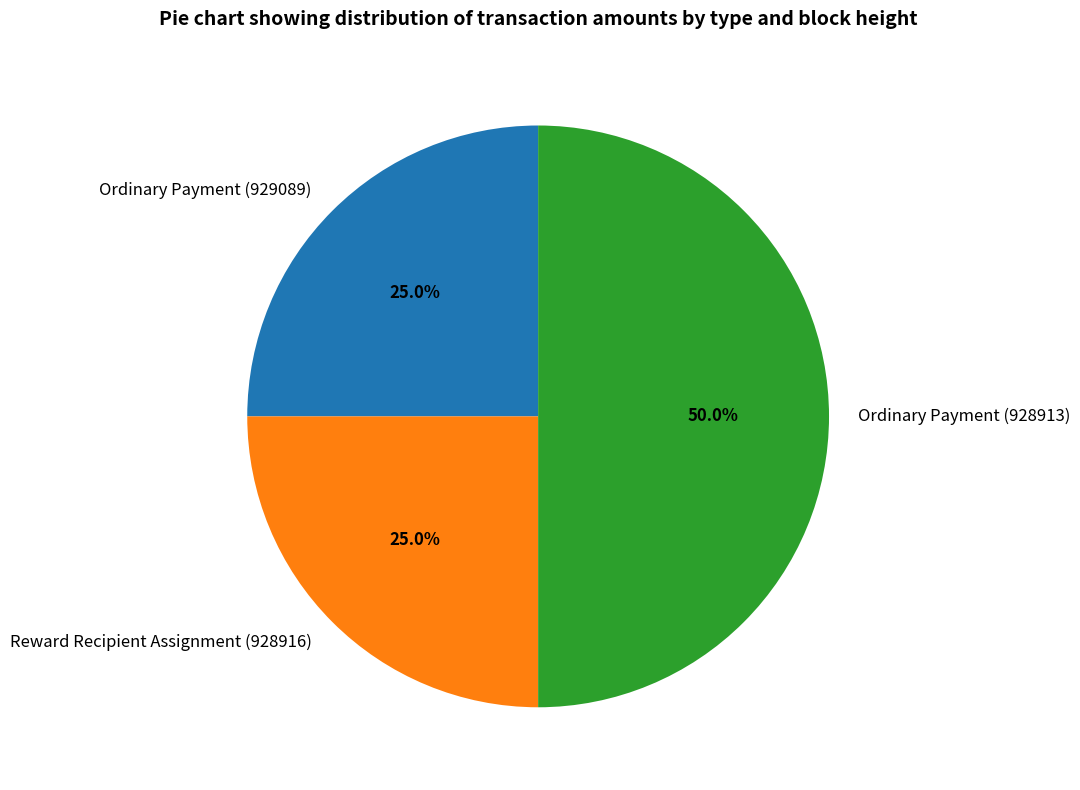

What portion of the pie excludes Ordinary Payment (928913)?

50.0%